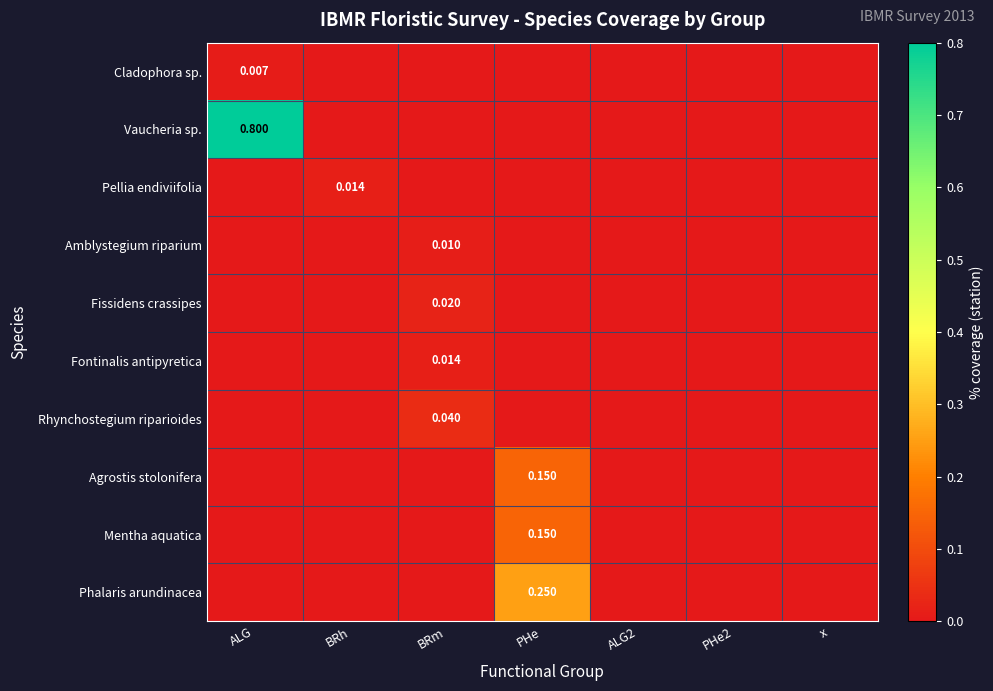

At which category is the sum across all series the highest?

ALG